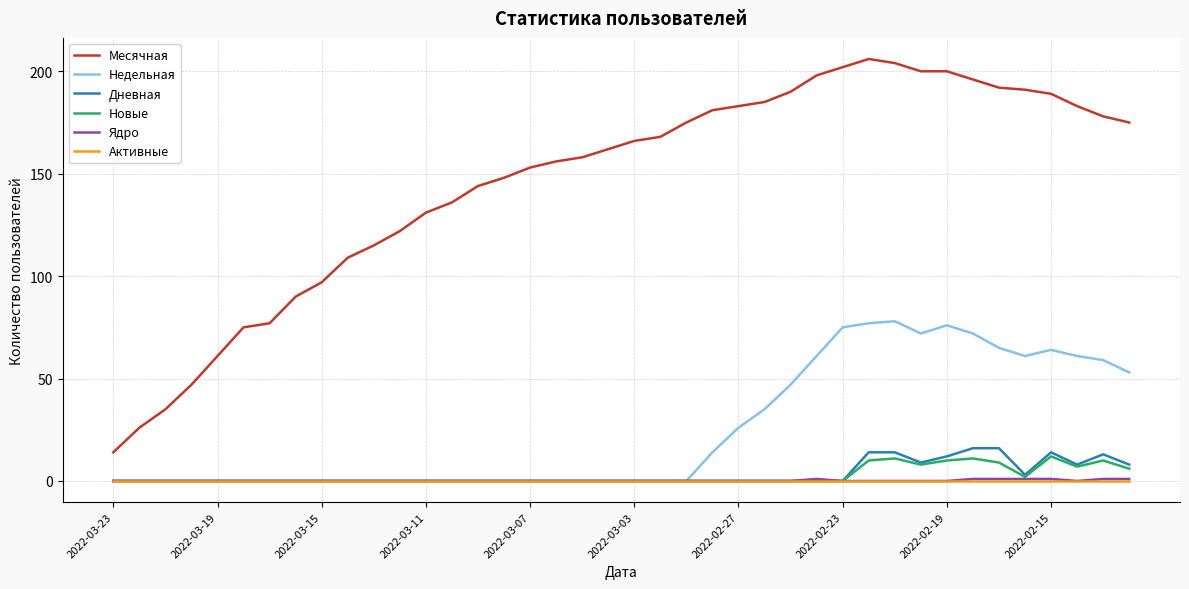

Which series has the largest total across all categories?

Месячная